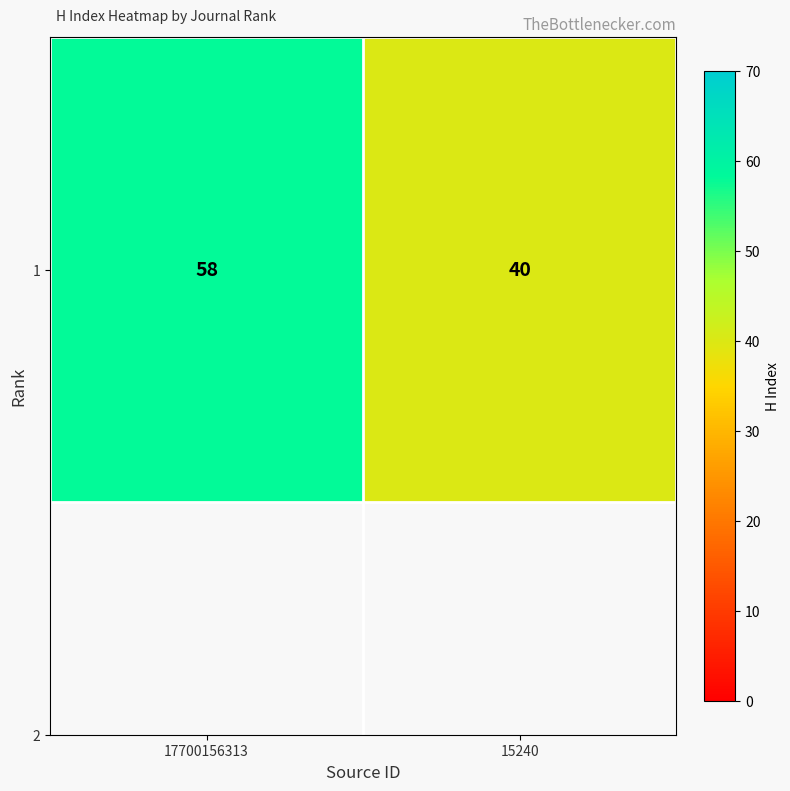

Rank the categories by value from highest to lowest.

17700156313, 15240